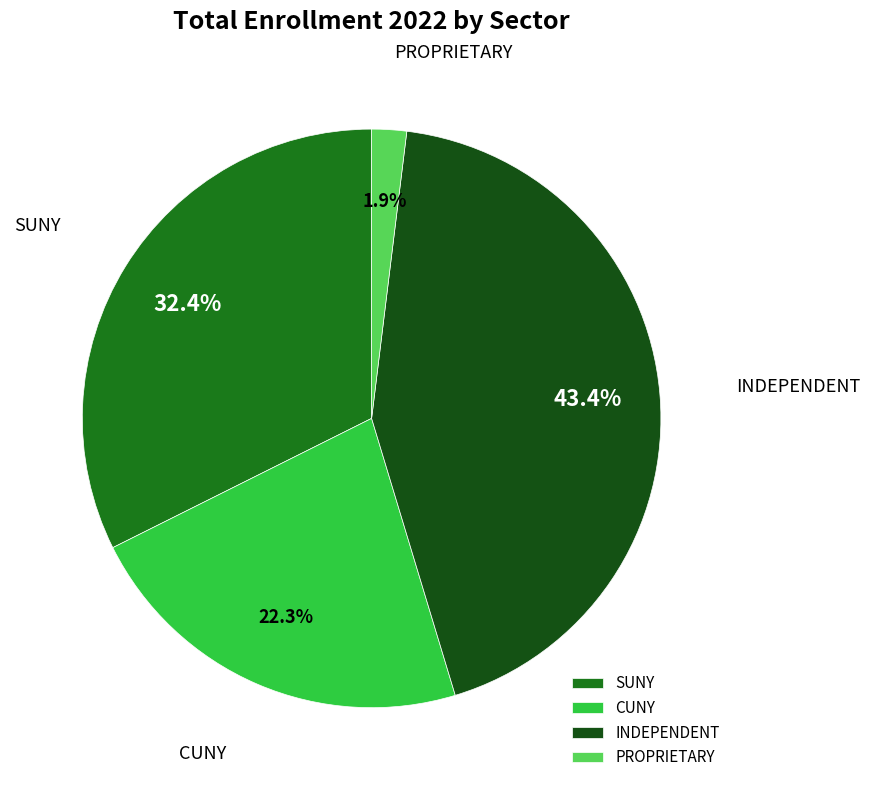

Rank the categories by value from lowest to highest.

PROPRIETARY, CUNY, SUNY, INDEPENDENT